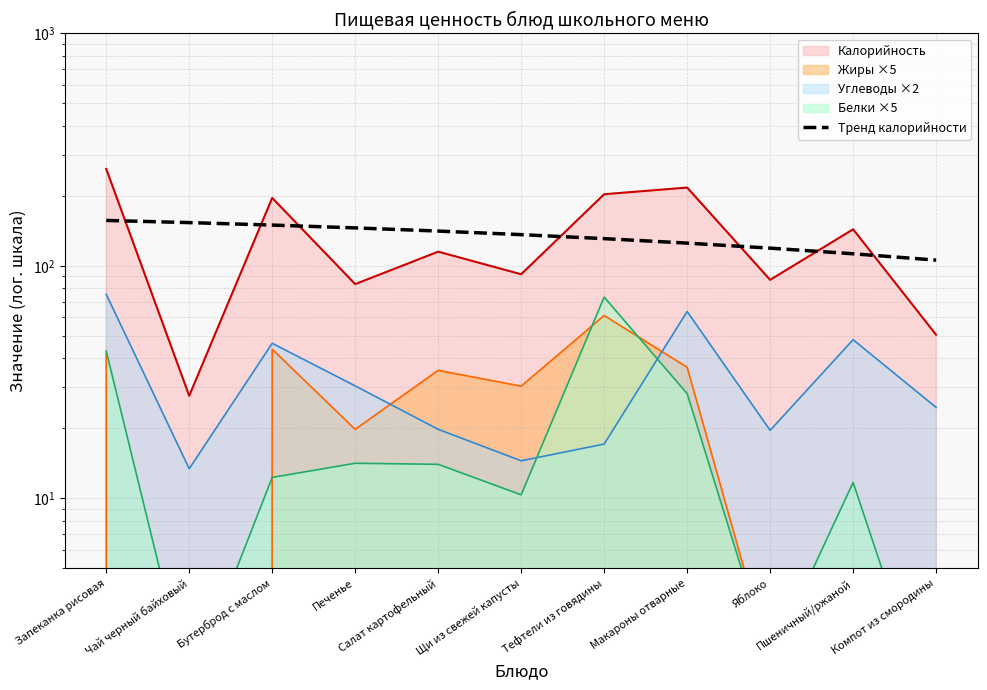

What is the value of the 7th point from the left?

130.8